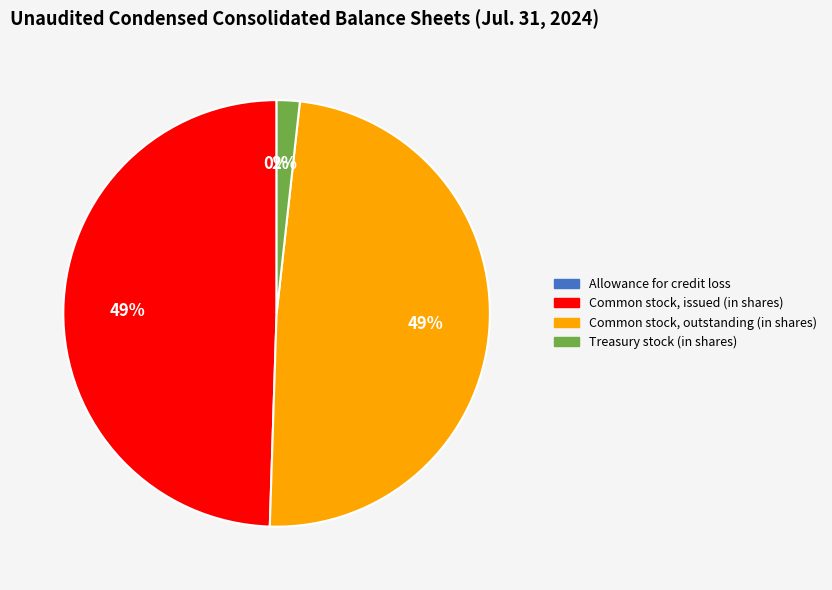

Does any single category account for the majority?

No